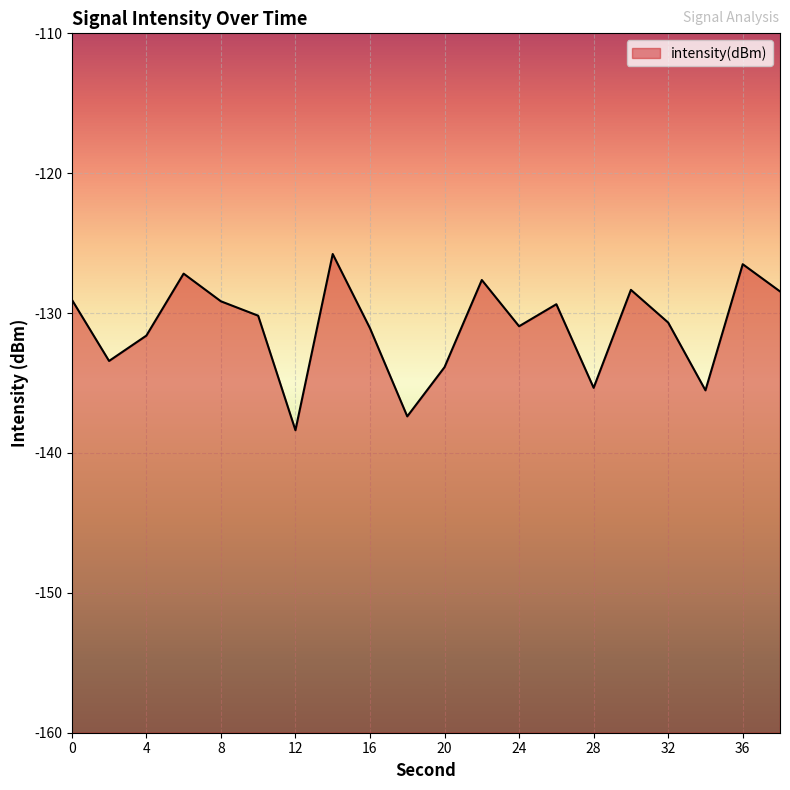

Rank the categories by value from lowest to highest.

12, 18, 34, 28, 20, 2, 4, 16, 24, 32, 10, 26, 8, 0, 38, 30, 22, 6, 36, 14